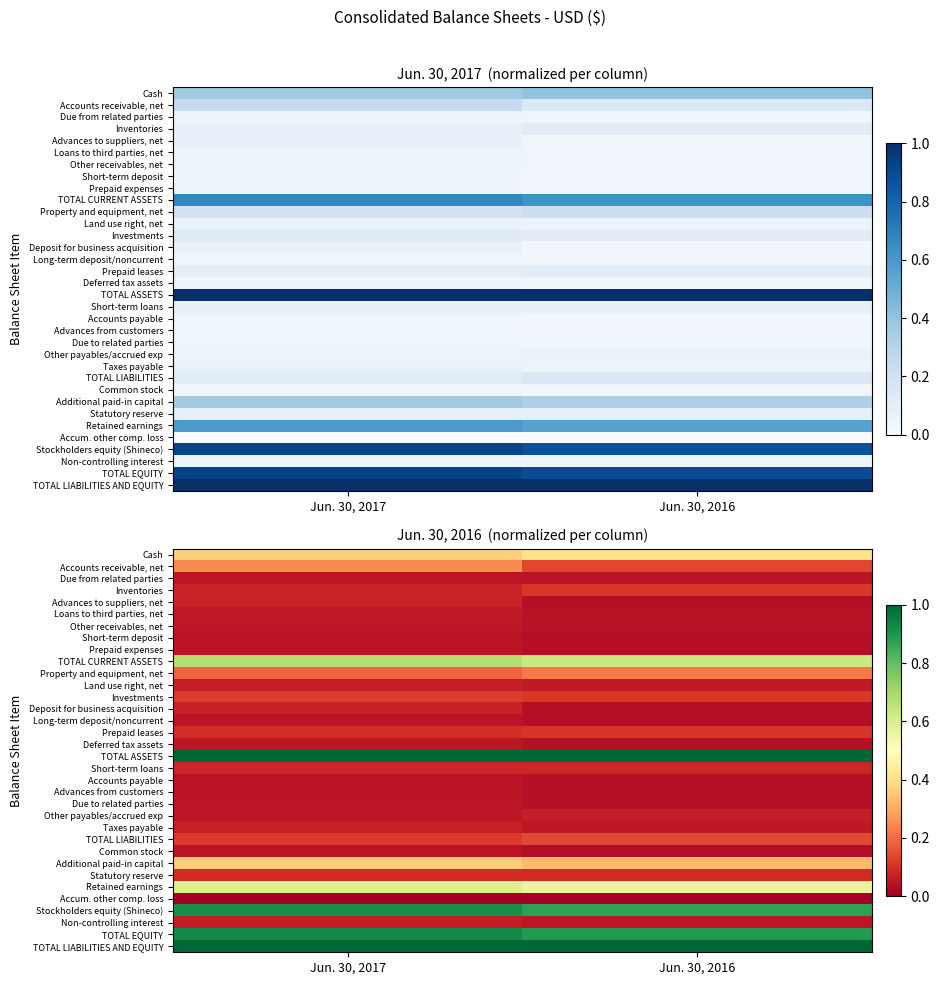

Is the value of Prepaid leases at Jun. 30, 2016 greater than the value of Long-term deposit/noncurrent at Jun. 30, 2017?

Yes